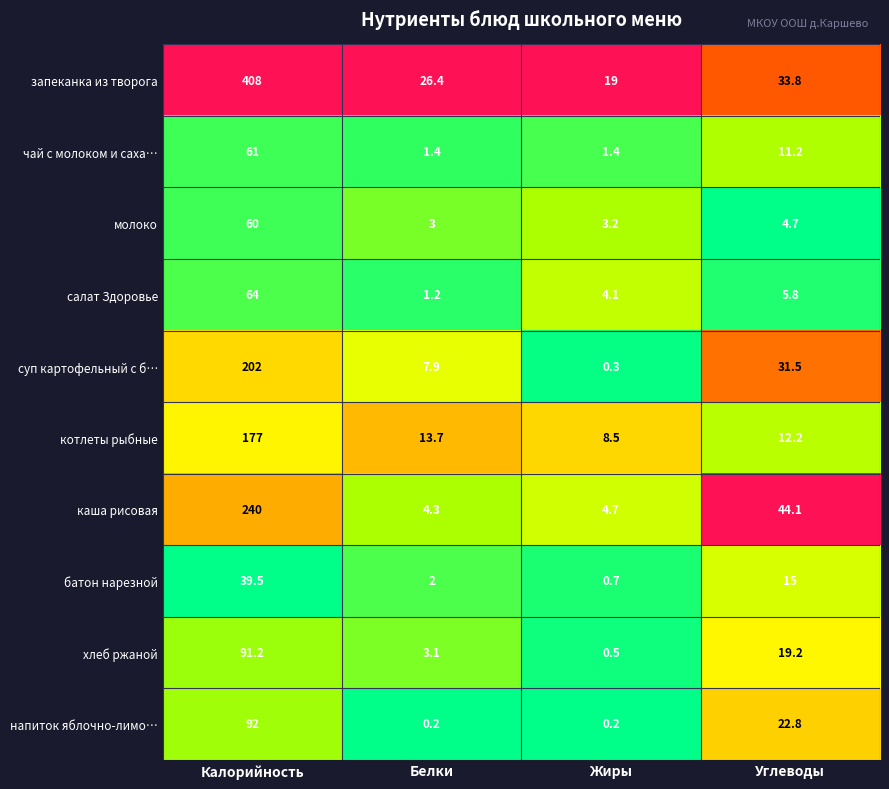

At which category is the sum across all series the highest?

Калорийность